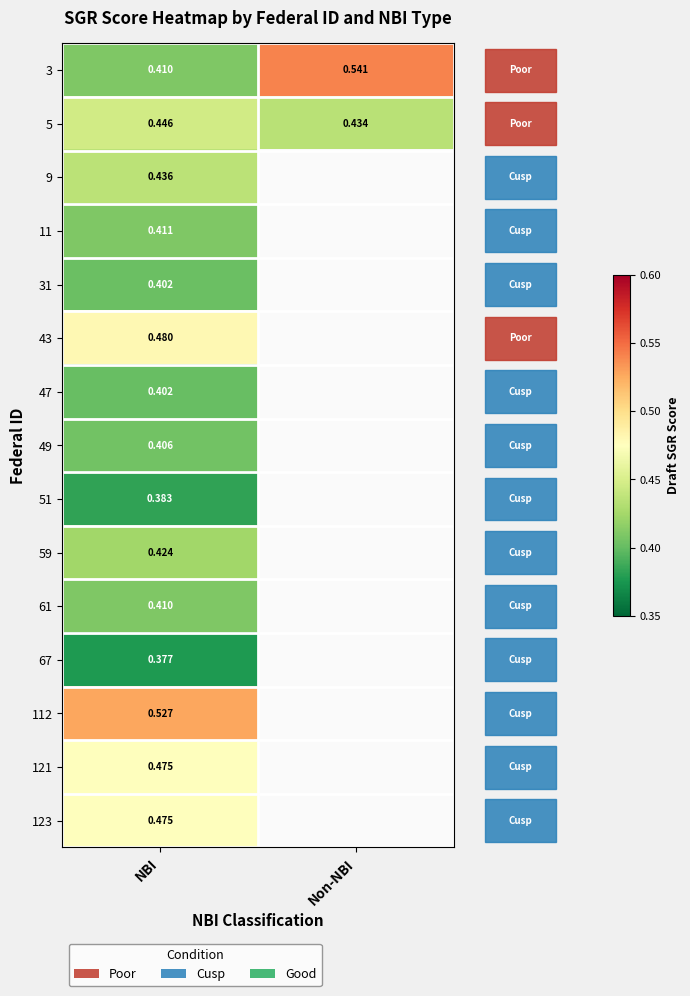

At which category is the sum across all series the highest?

NBI